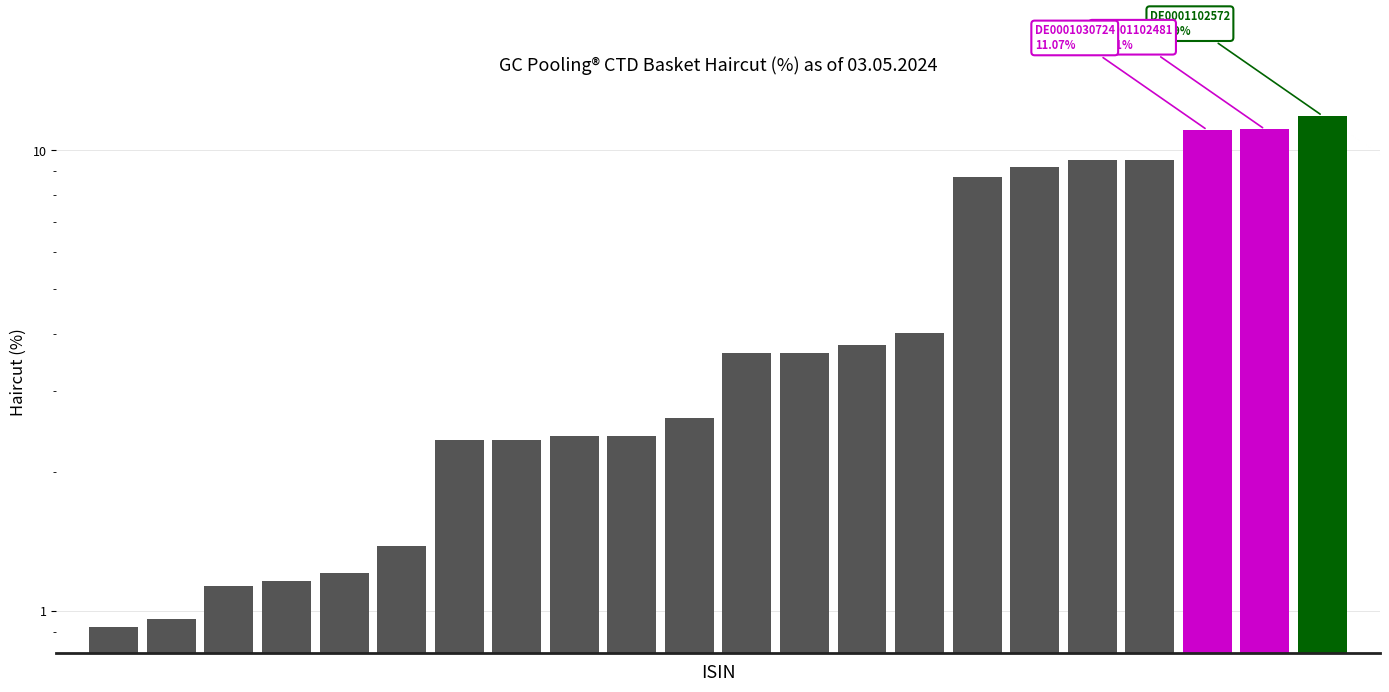

Is it true that the value at 1 is 1.4?

False